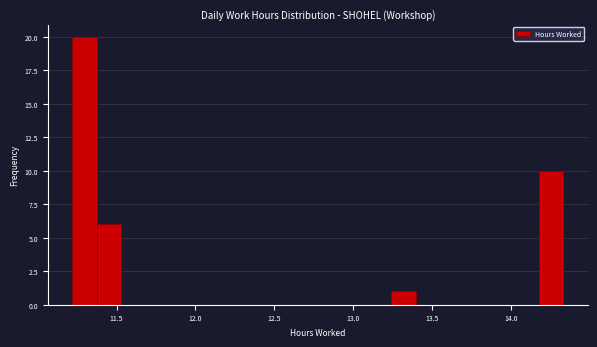

Read against the x-axis, roughly where is the centre of the tallest bar?

11.30